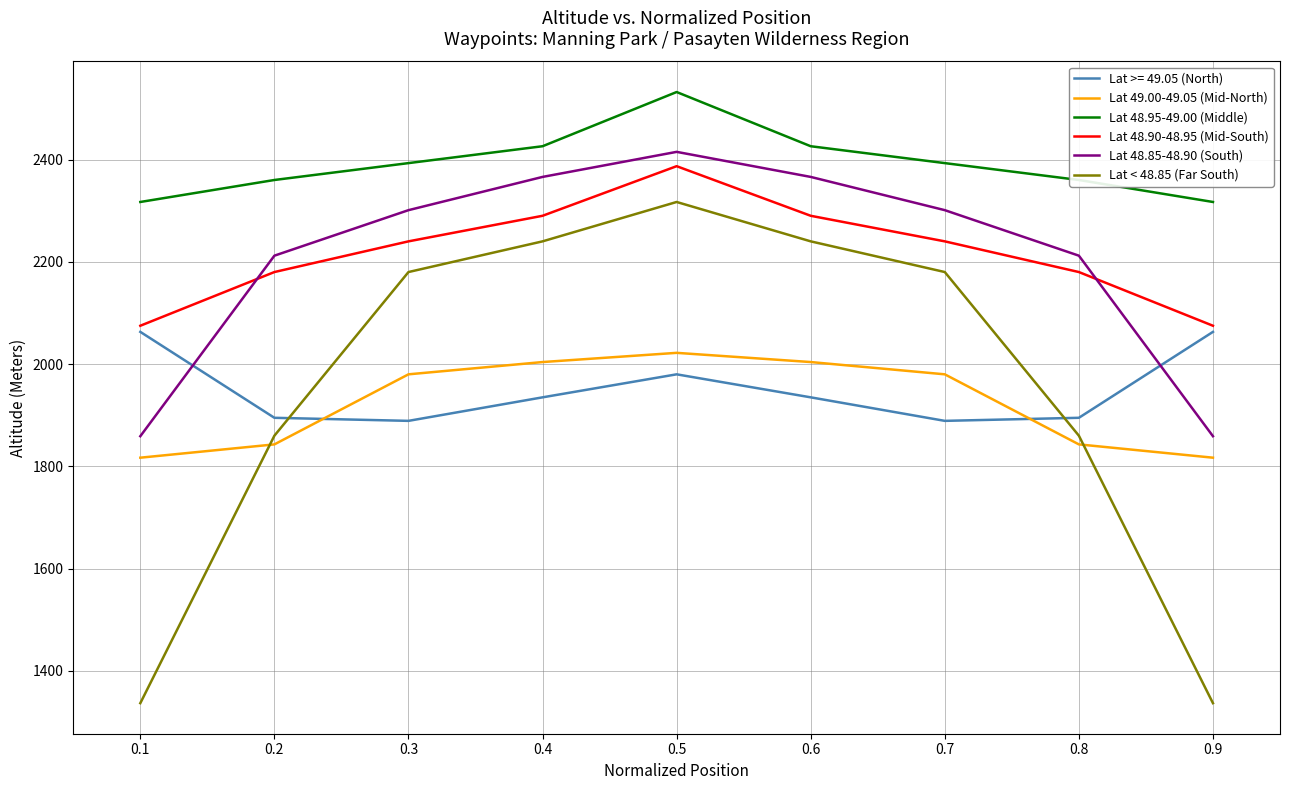

What are all the series names shown in the legend?

Lat >= 49.05 (North), Lat 49.00-49.05 (Mid-North), Lat 48.95-49.00 (Middle), Lat 48.90-48.95 (Mid-South), Lat 48.85-48.90 (South), Lat < 48.85 (Far South)